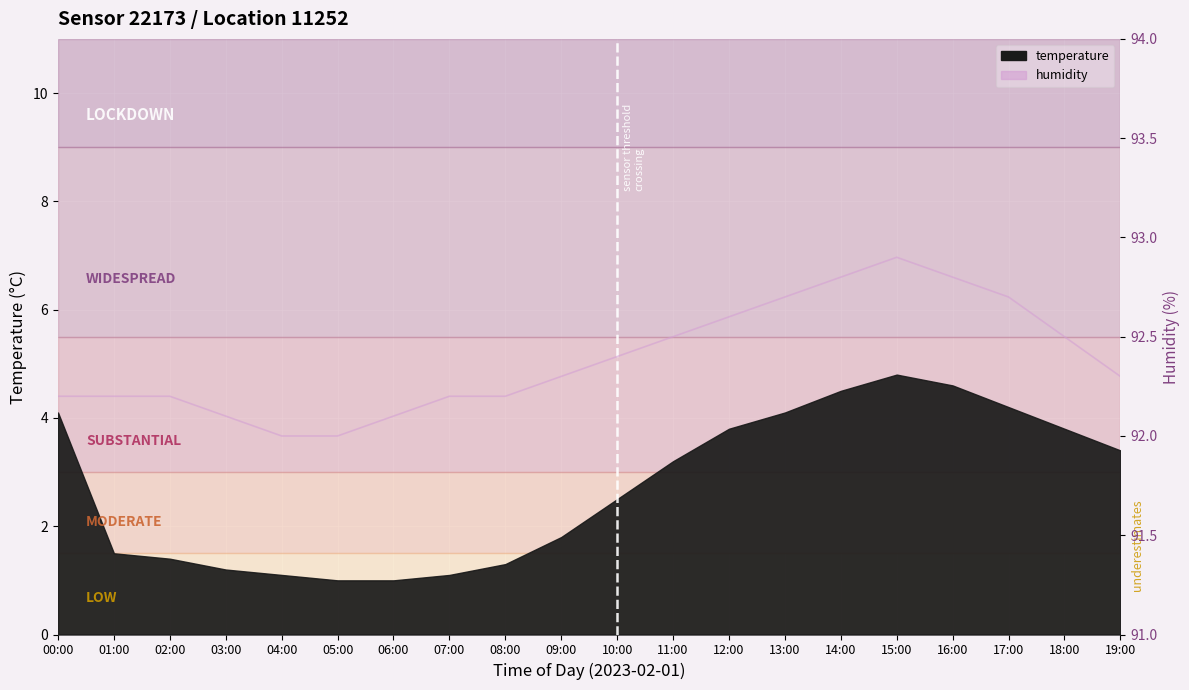

Reading left to right, transcribe all the data shown in this chart.

92.2	92.2	92.2	92.1	92.0	92.0	92.1	92.2	92.2	92.3	92.4	92.5	92.6	92.7	92.8	92.9	92.8	92.7	92.5	92.3